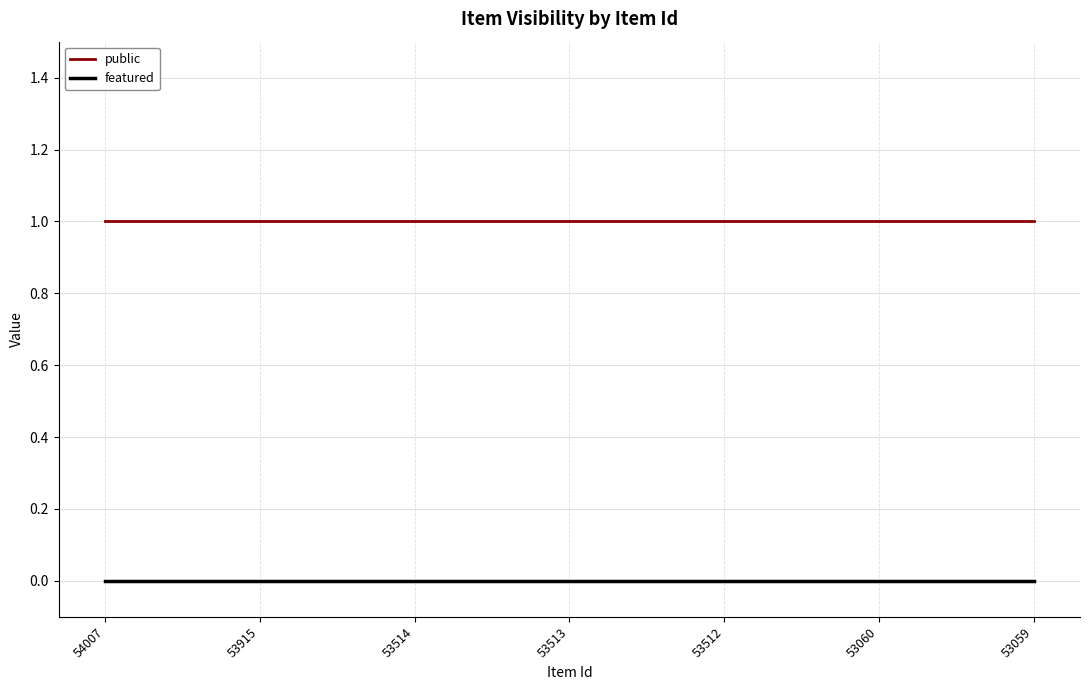

What is the total value across all series at 53512?

1